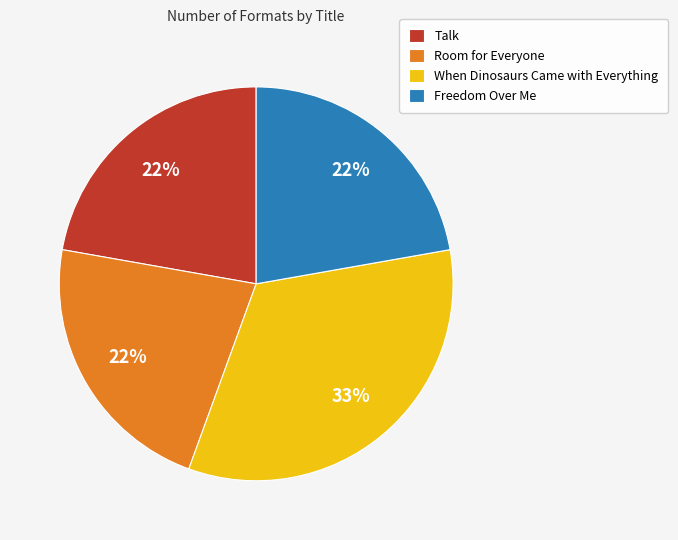

To the nearest percent, what is the combined percentage of When Dinosaurs Came with Everything and Freedom Over Me?

56%